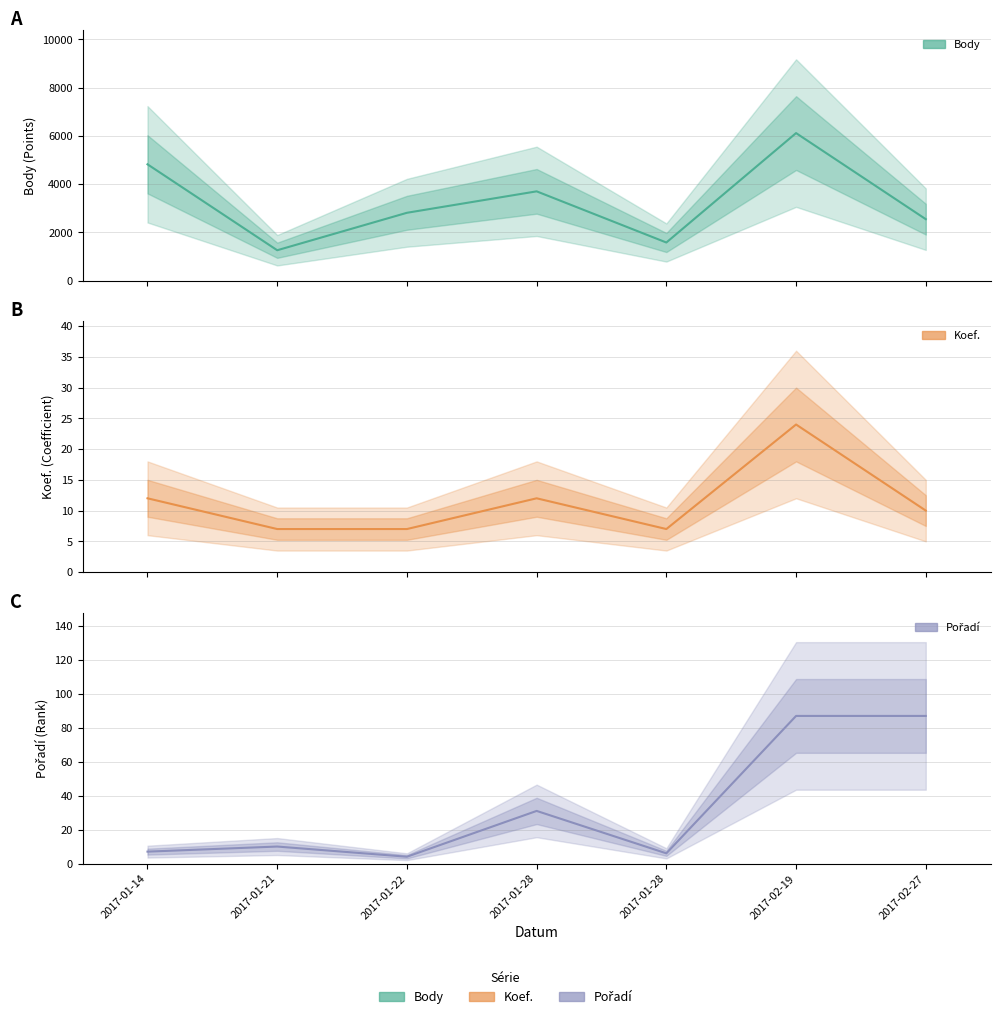

What are all the series names shown in the legend?

Body, Koef., Pořadí